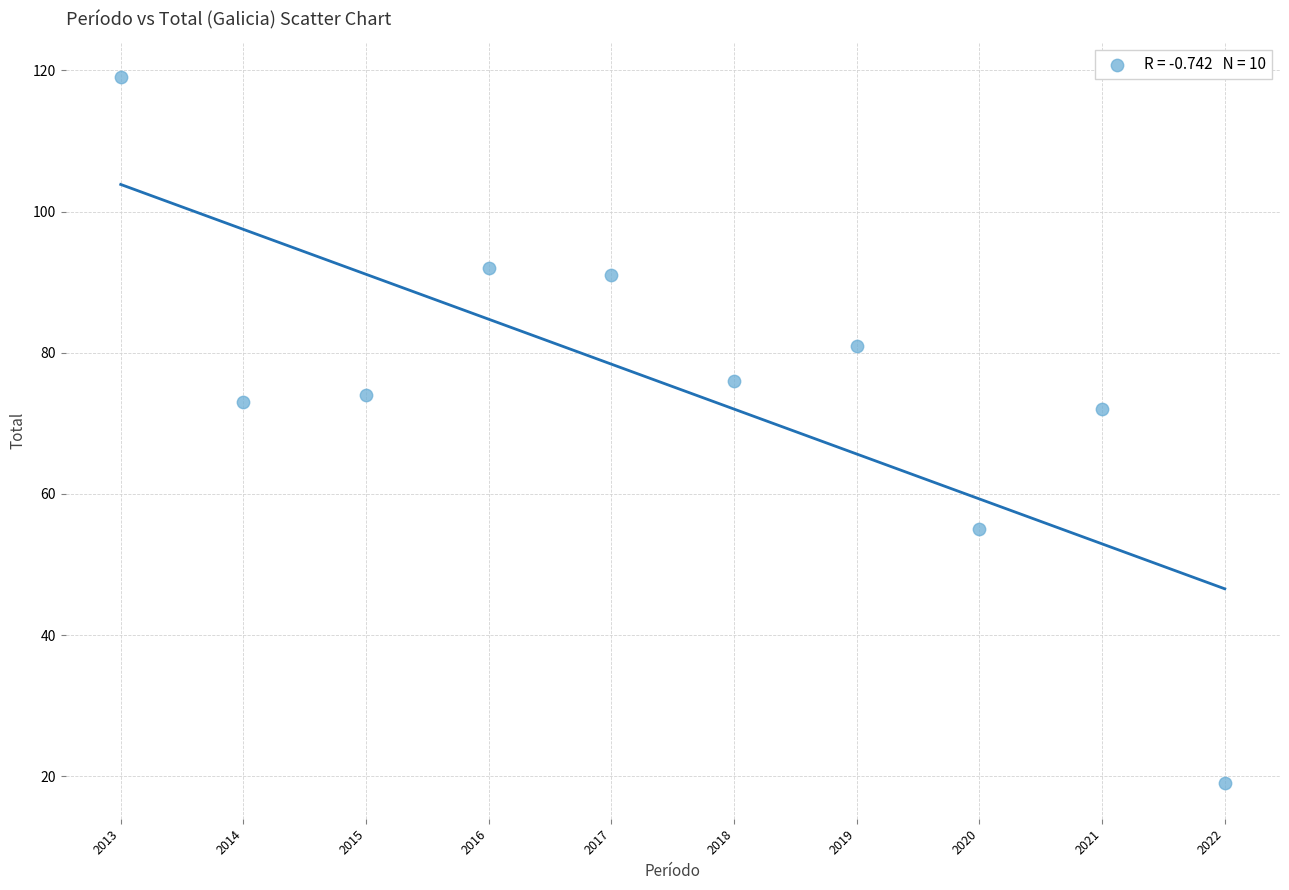

What is the range of X values (max minus min)?

9